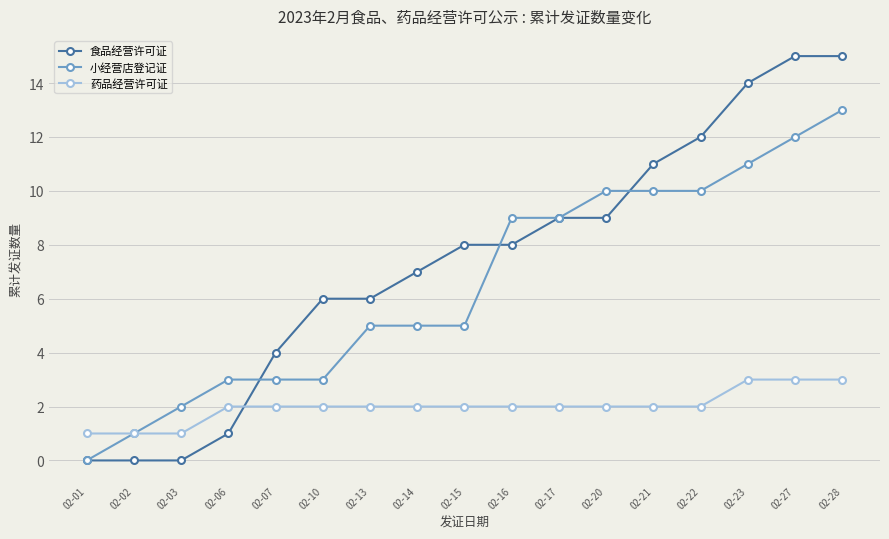

Reading right to left, list all the values displayed in this chart.

食品经营许可证: 02-28=15	02-27=15	02-23=14	02-22=12	02-21=11	02-20=9	02-17=9	02-16=8	02-15=8	02-14=7	02-13=6	02-10=6	02-07=4	02-06=1	02-03=0	02-02=0	02-01=0
小经营店登记证: 02-28=13	02-27=12	02-23=11	02-22=10	02-21=10	02-20=10	02-17=9	02-16=9	02-15=5	02-14=5	02-13=5	02-10=3	02-07=3	02-06=3	02-03=2	02-02=1	02-01=0
药品经营许可证: 02-28=3	02-27=3	02-23=3	02-22=2	02-21=2	02-20=2	02-17=2	02-16=2	02-15=2	02-14=2	02-13=2	02-10=2	02-07=2	02-06=2	02-03=1	02-02=1	02-01=1